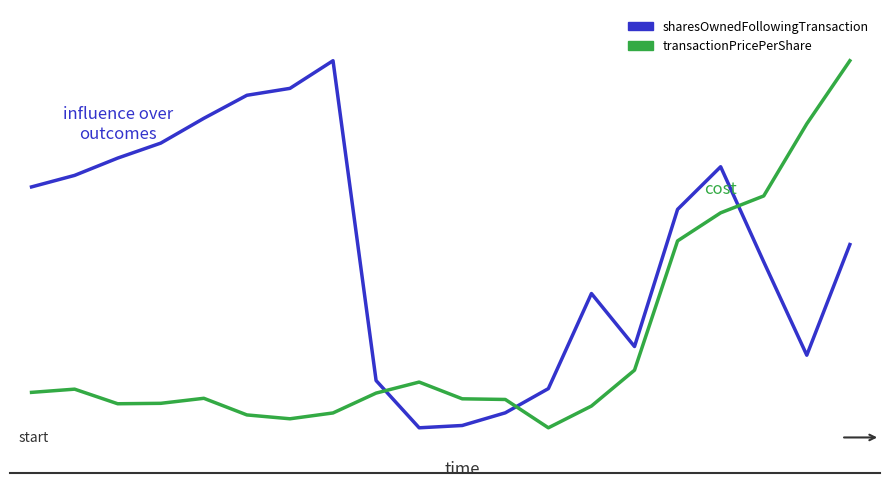

Does the chart display data point markers on the line(s)?

No